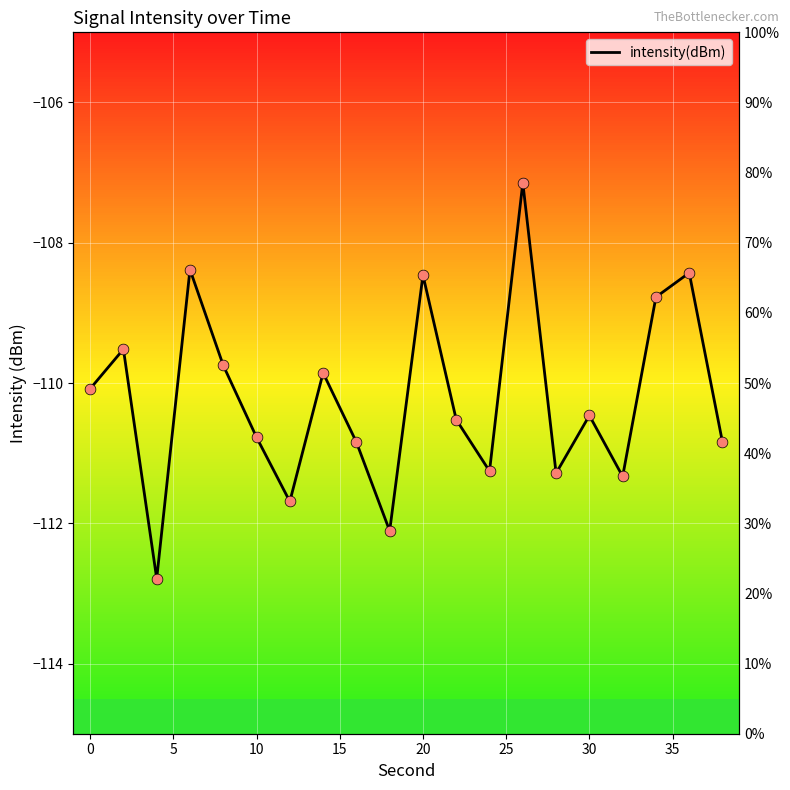

Which has a higher value, 10 or 25?

10